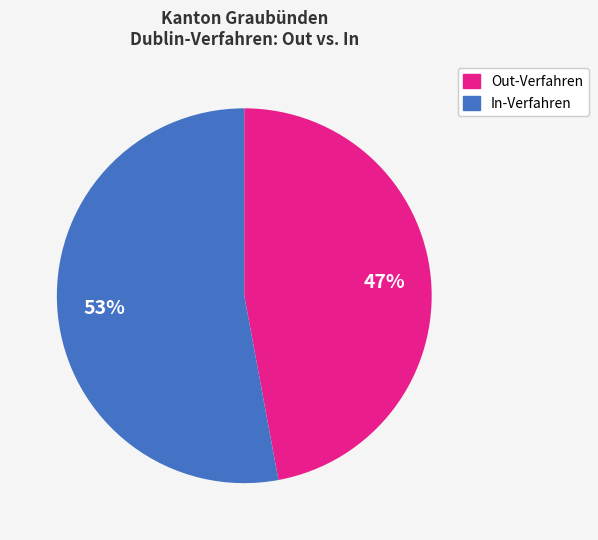

Is it true that In-Verfahren is 53% of the pie?

True